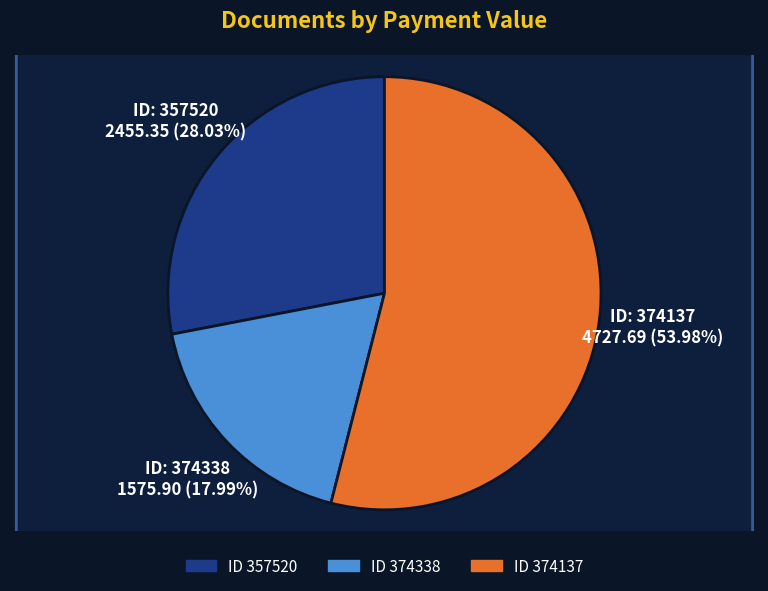

Which slice is the smallest?

374338